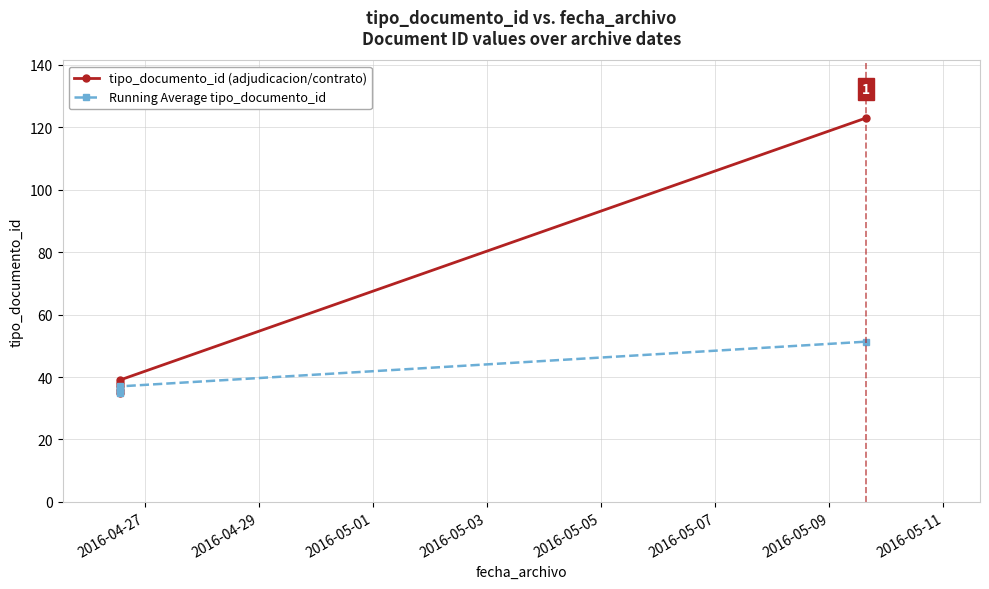

What position from the left is 2016-05-07?

6